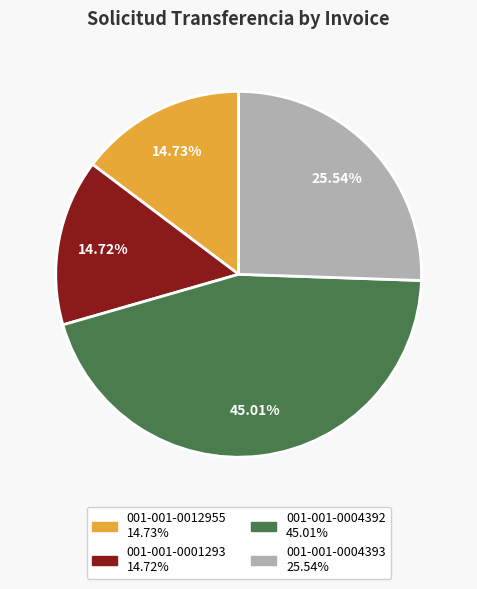

To the nearest percent, what is the difference between the 001-001-0001293 and 001-001-0004392 slice percentages?

30%